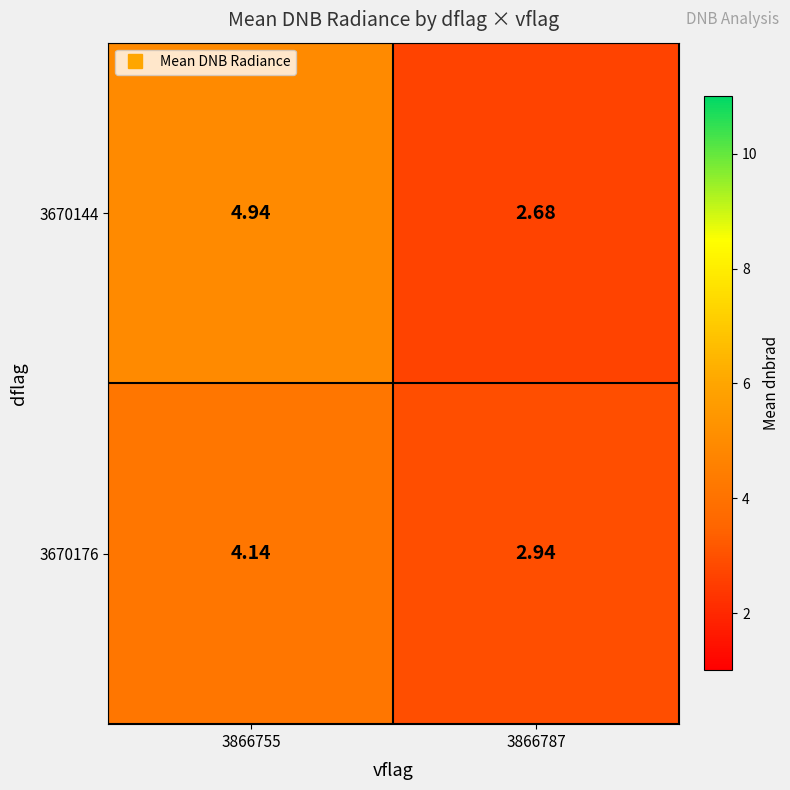

Is the value of 3670144 at 3866787 greater than the value of 3670176 at 3866755?

No